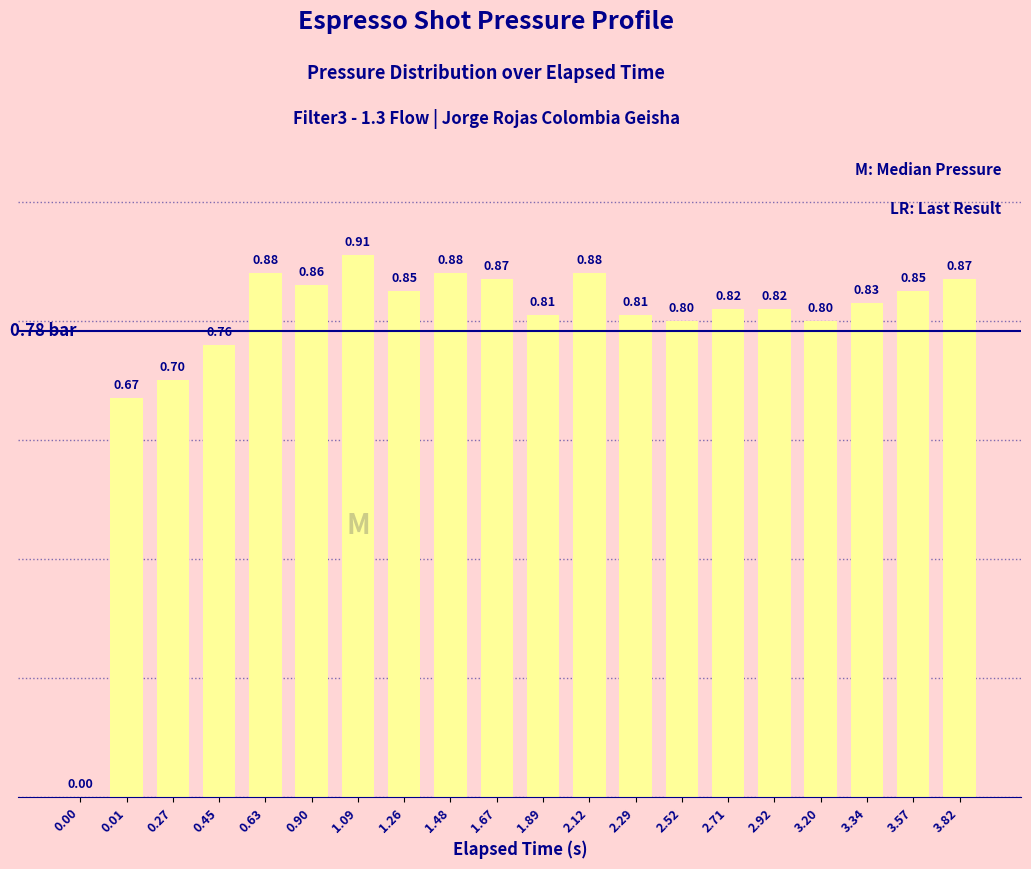

What is the sum of the values at 0.90 and 3.57?

1.7